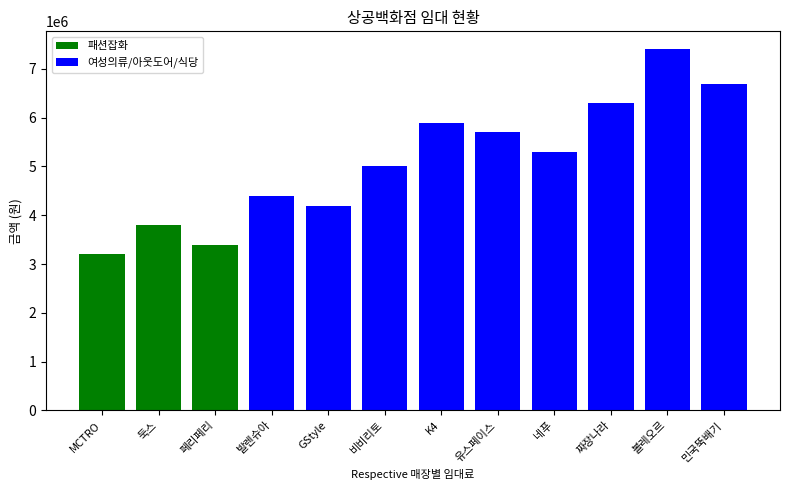

How many data points does each series have?

12